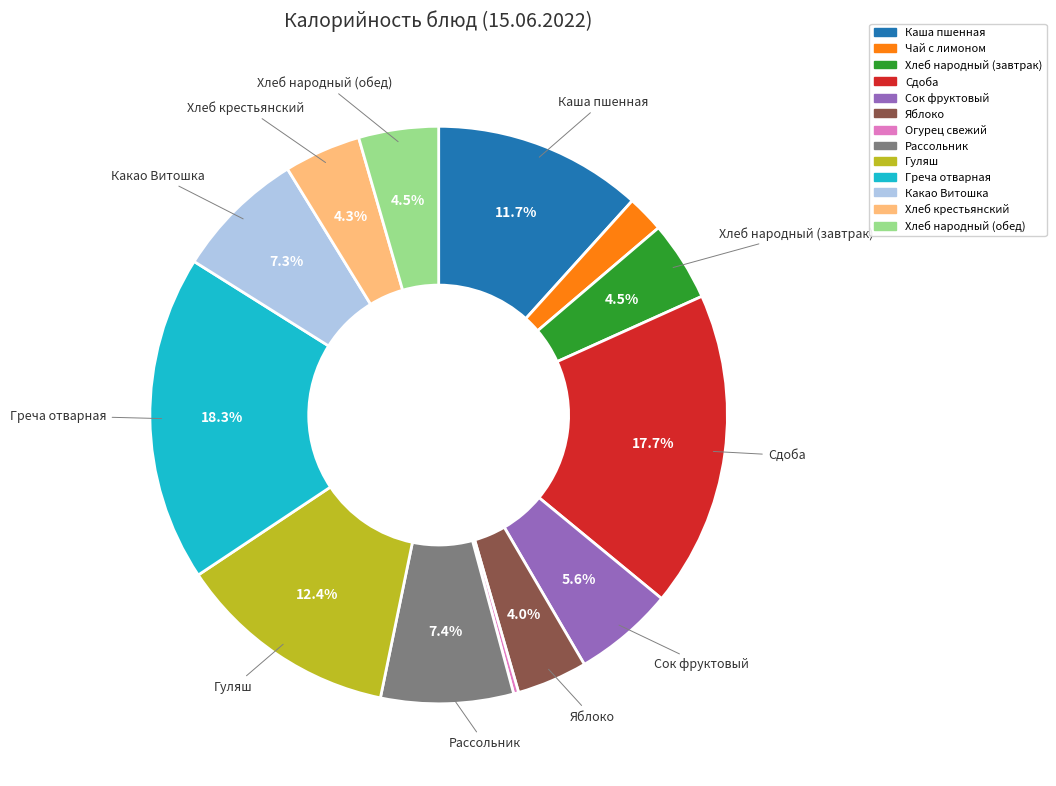

Which has a higher value, Хлеб народный (обед) or Яблоко?

Хлеб народный (обед)